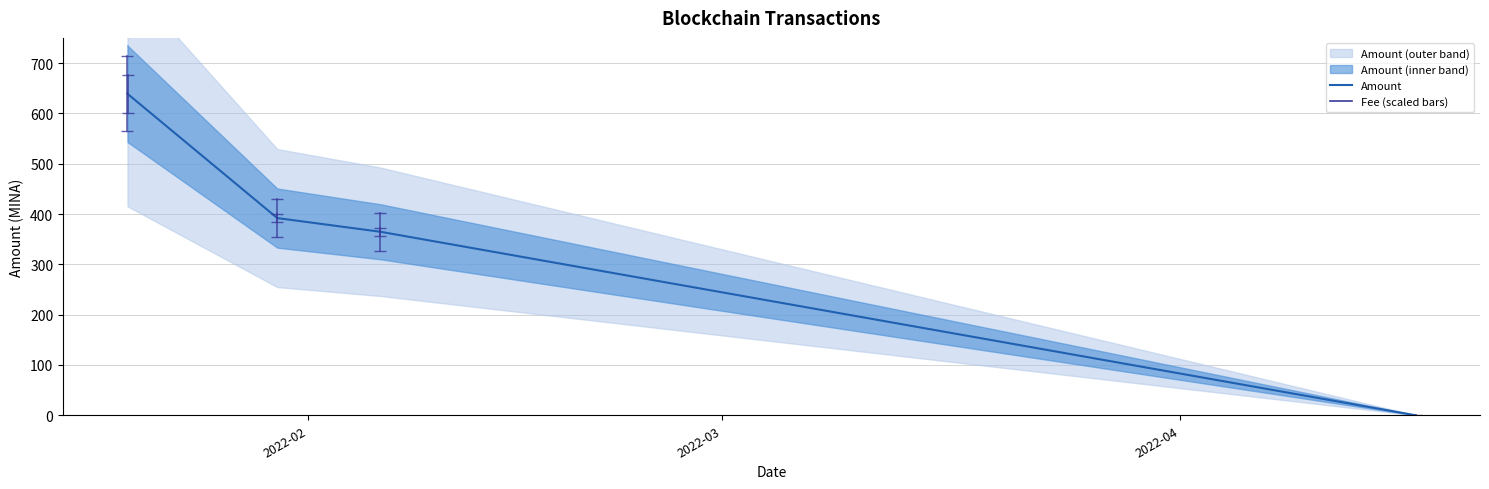

Is this an area chart (filled region under the line)?

No